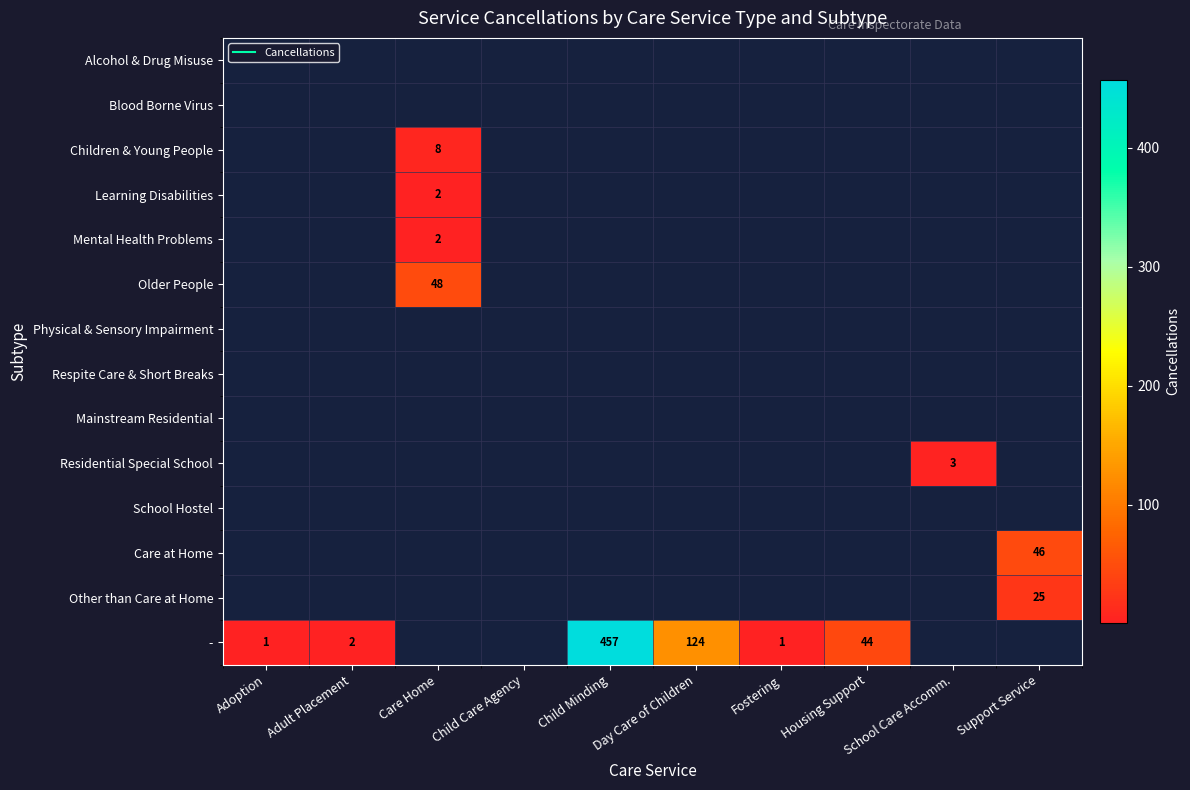

Which series has the largest total across all categories?

-